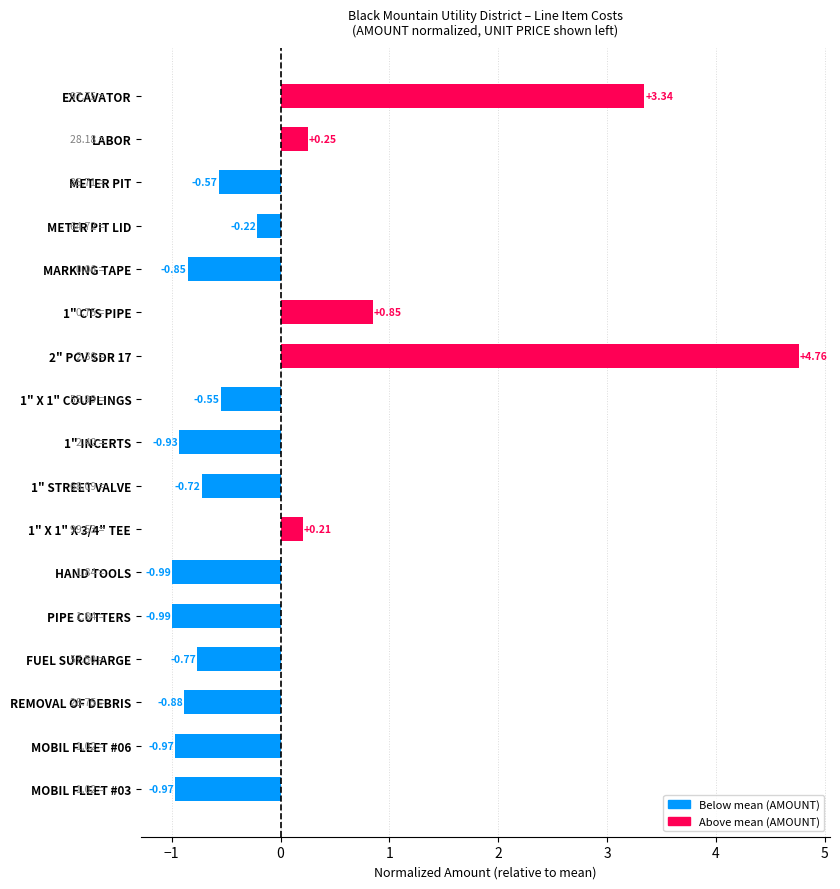

Does the chart contain stacked bars?

No